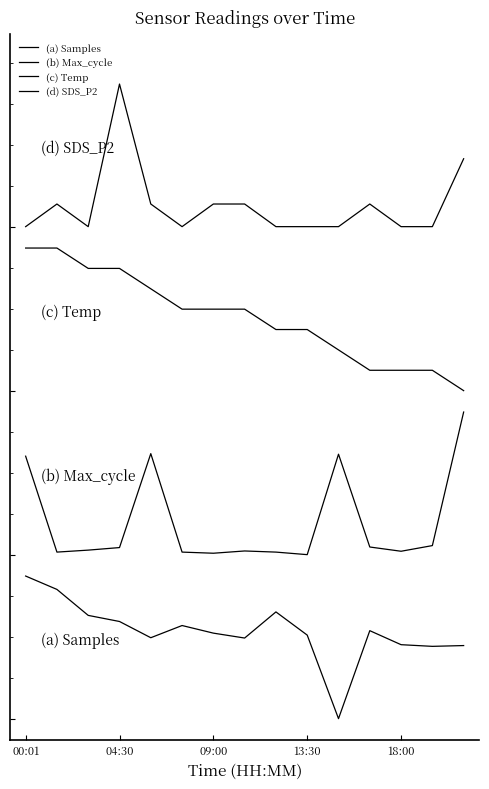

At which label is (b) Max_cycle closest to 1?

13:30